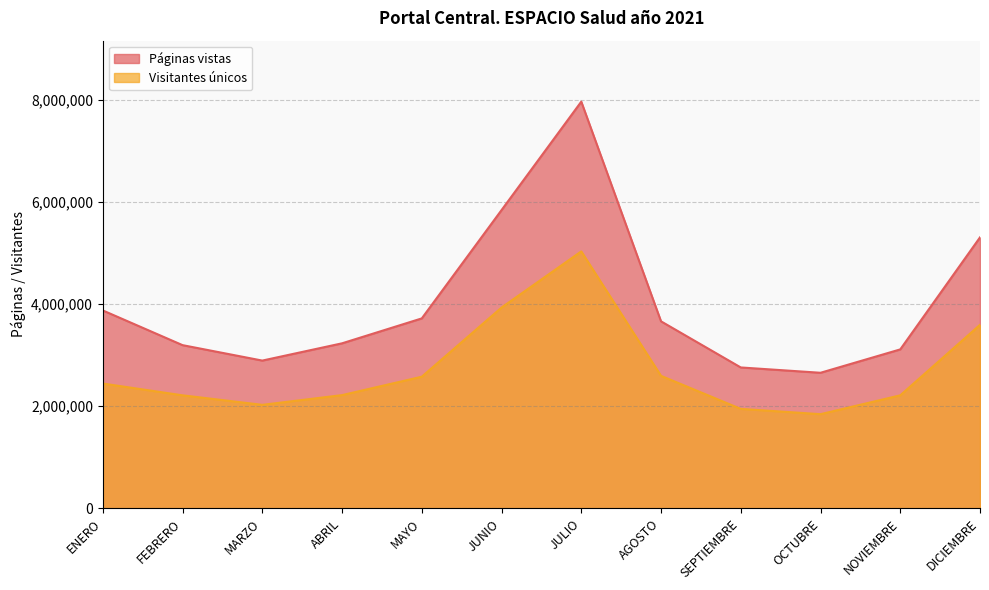

How many categories are shown in the chart?

12